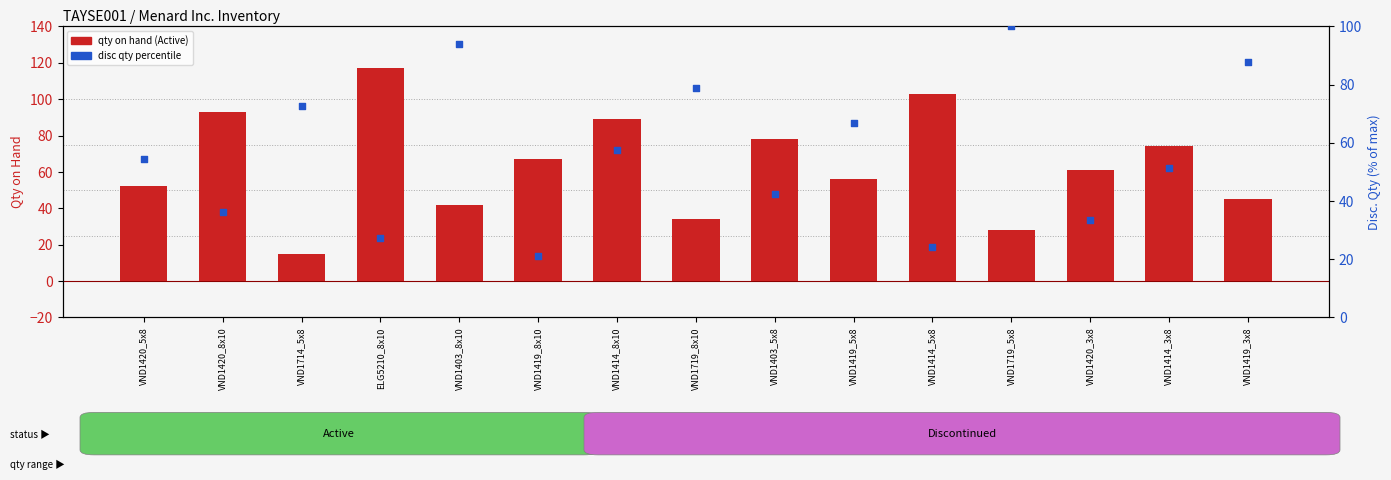

At how many categories does at least one series exceed 40?

15